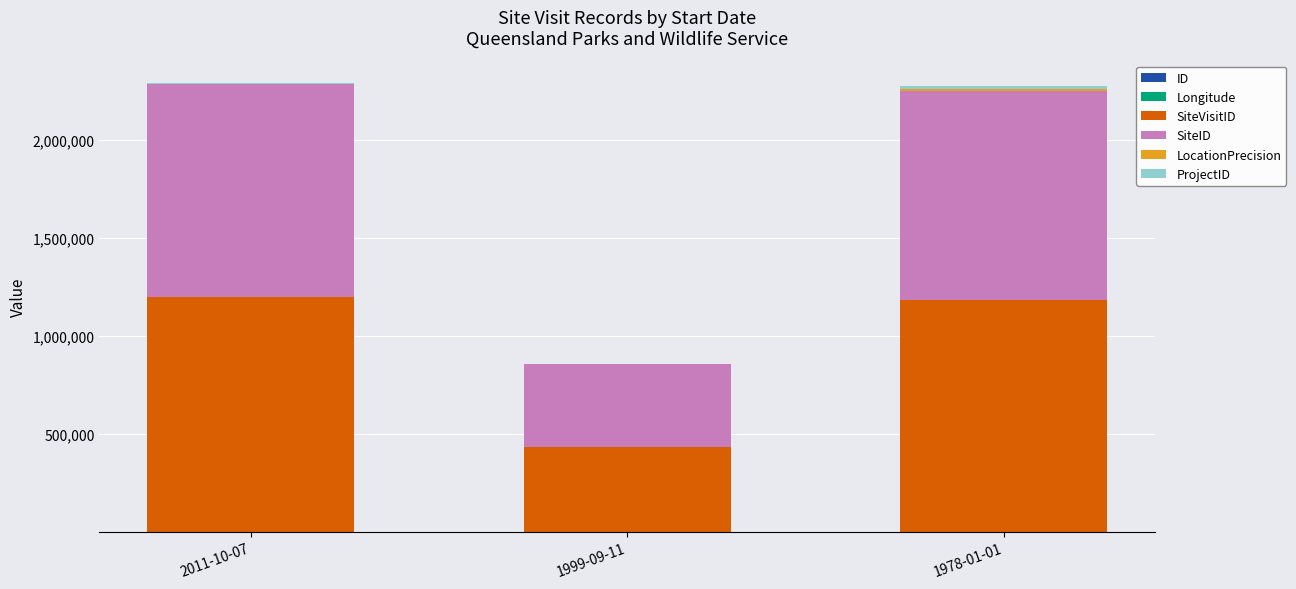

What is the label of the 1st bar from the left?

2011-10-07